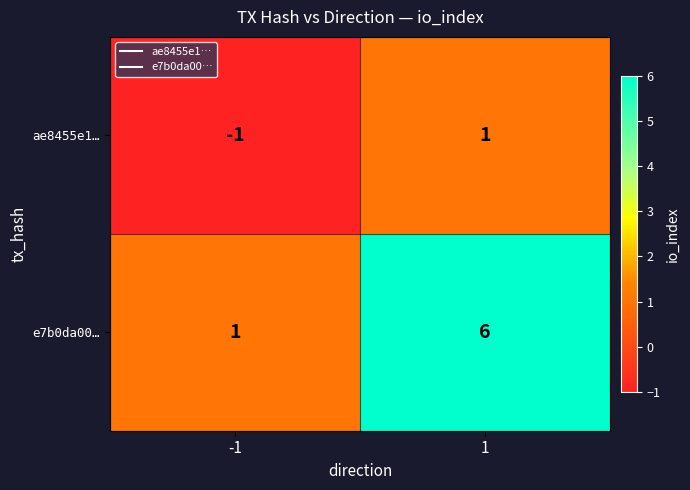

What is the minimum value shown in the chart?

-1